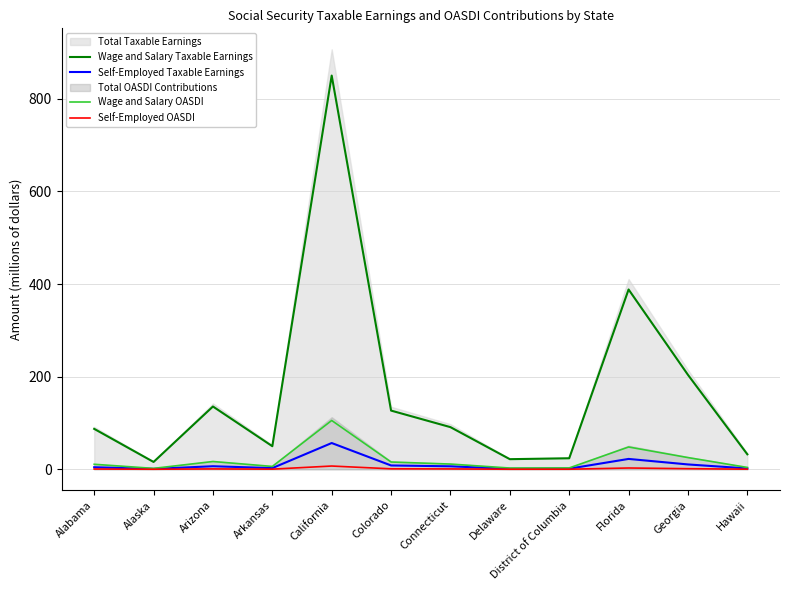

What is the label of the 12th point from the left?

Hawaii